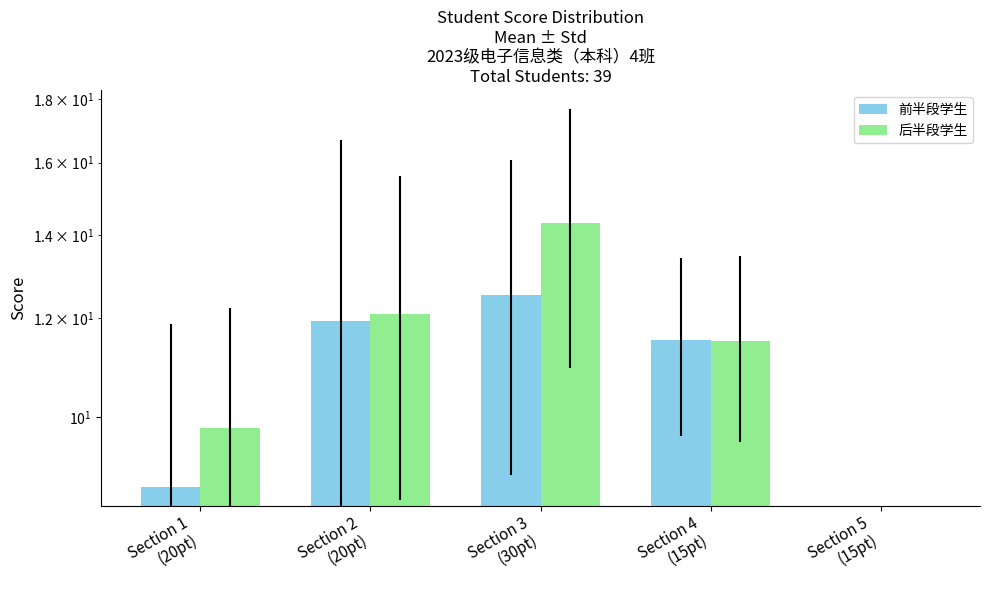

At how many categories does at least one series exceed 11?

3